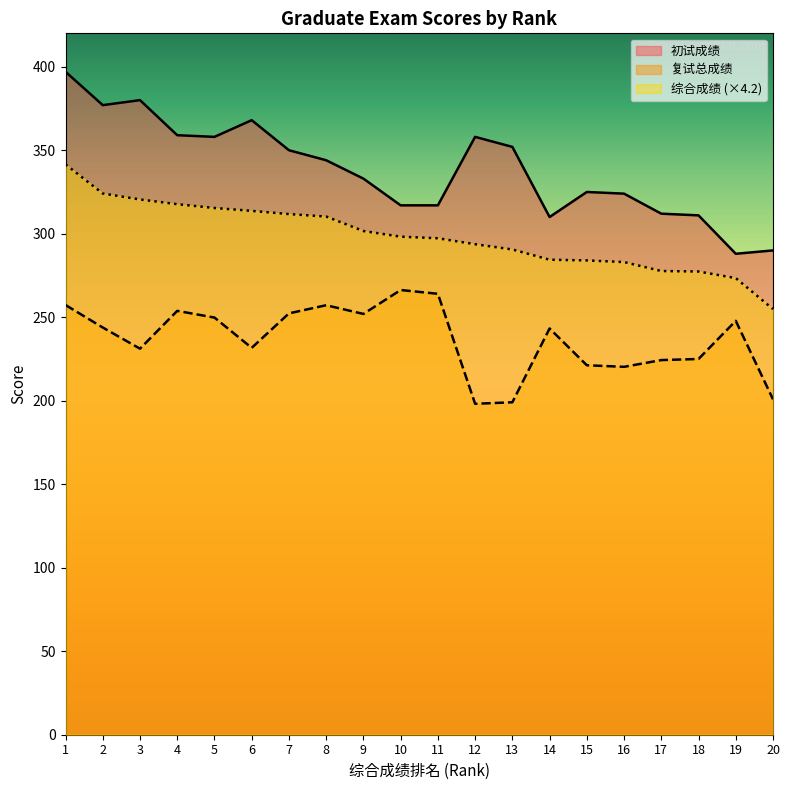

How many data points in 复试总成绩 are above 243?

11